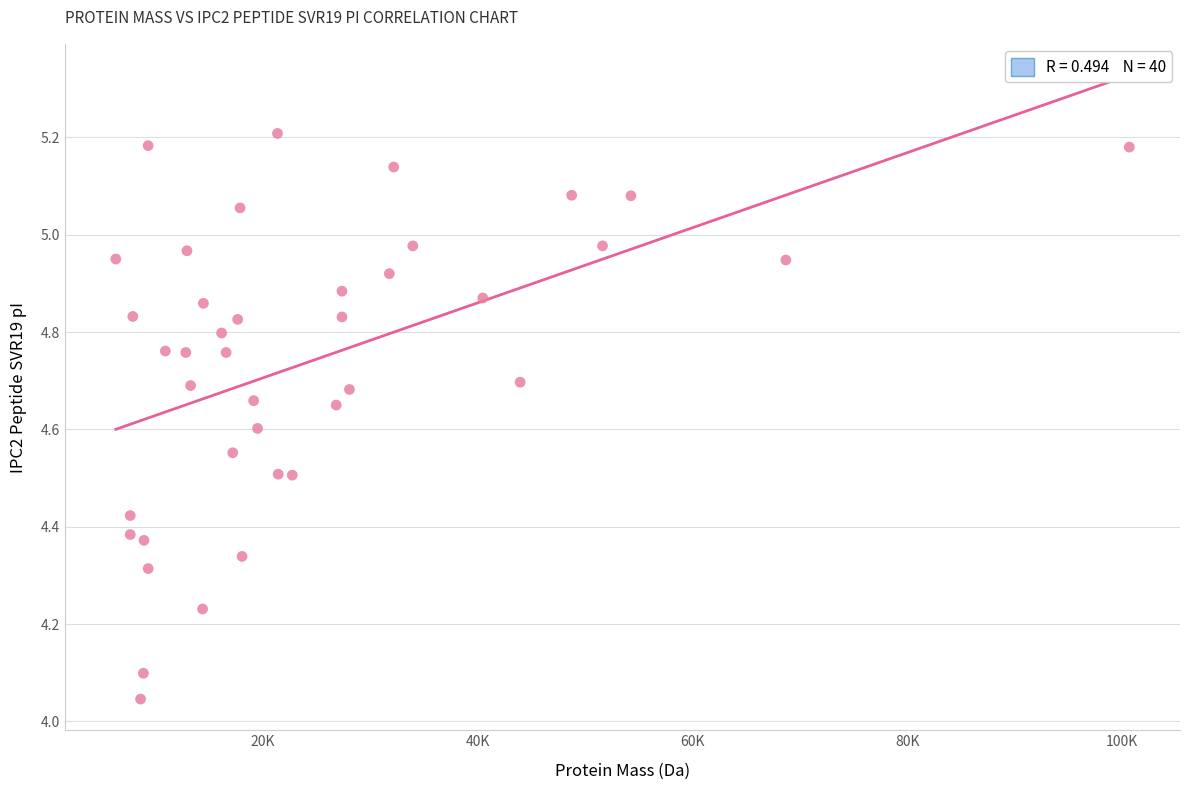

What is the range of Y values (max minus min)?

1.2